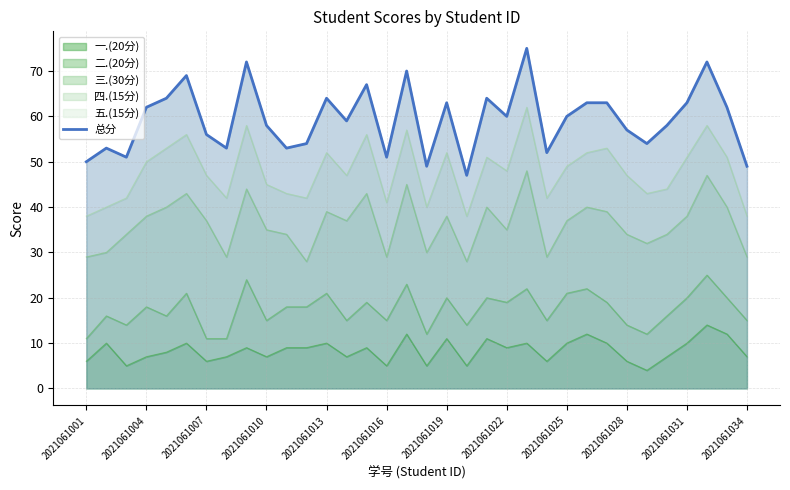

The value of 一.(20分) at 2021061019 is 2. True or false?

False